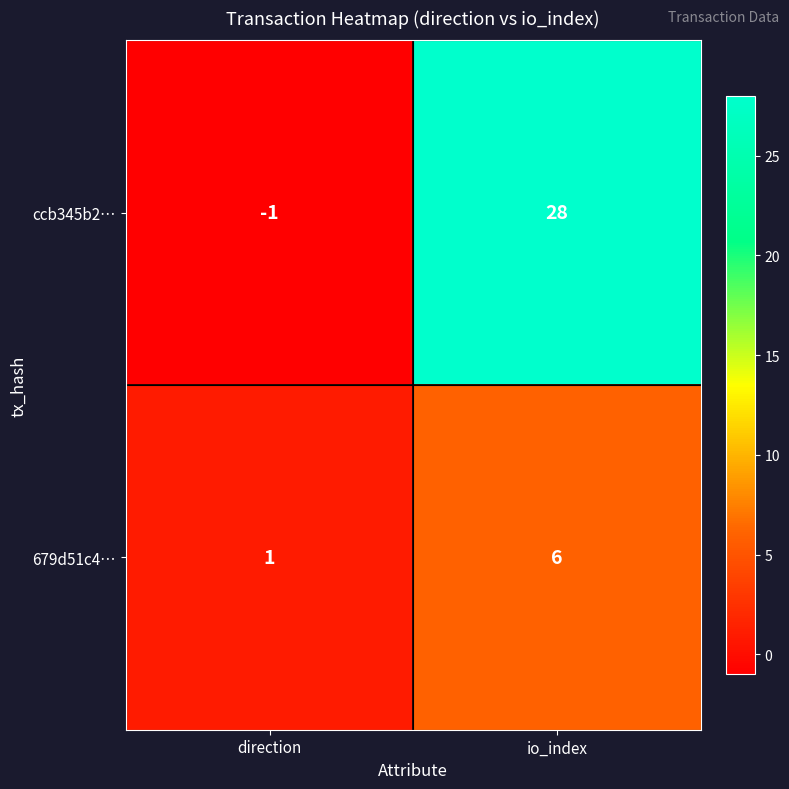

Reading left to right, list all the values displayed in this chart.

ccb345b2…: direction=-1	io_index=28
679d51c4…: direction=1	io_index=6